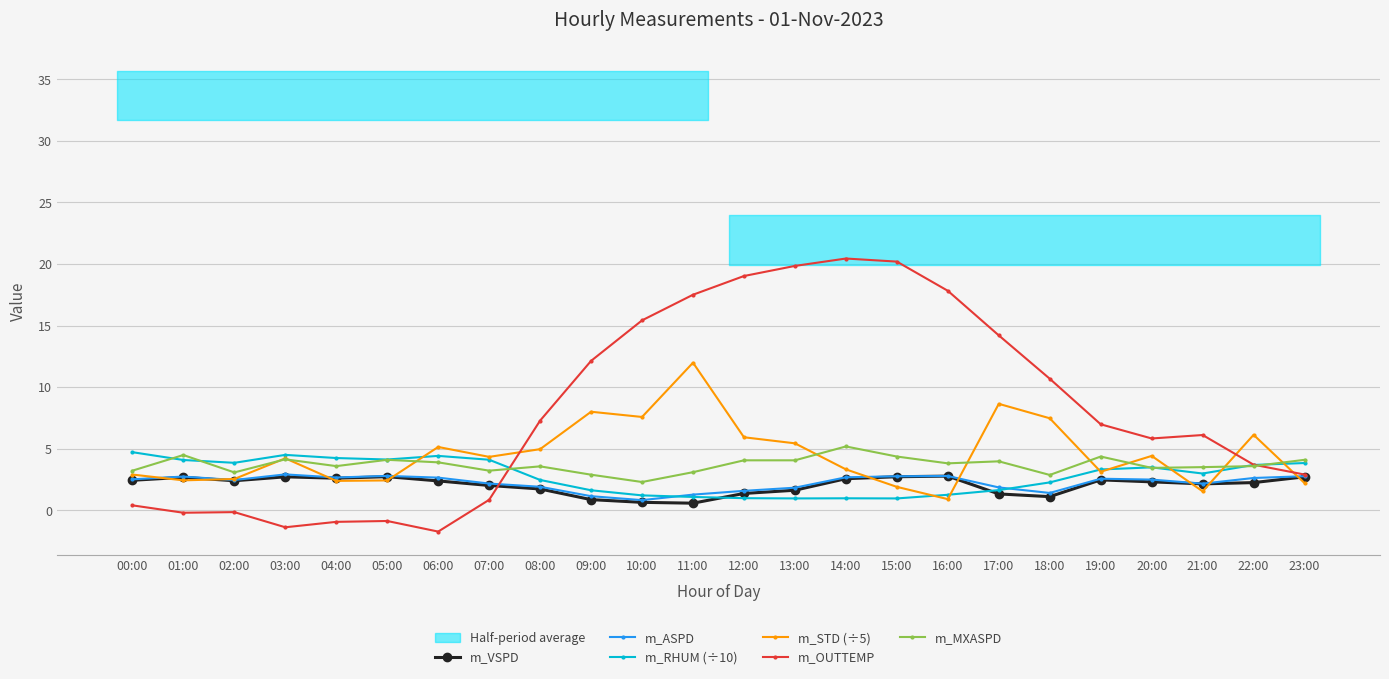

At which label does m_STD (÷5) first exceed 4?

03:00